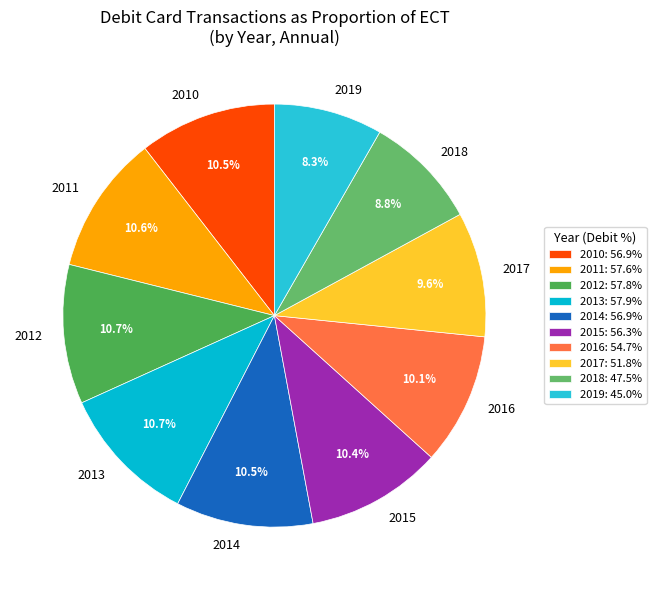

Does 2010 account for over 50% of the chart?

No